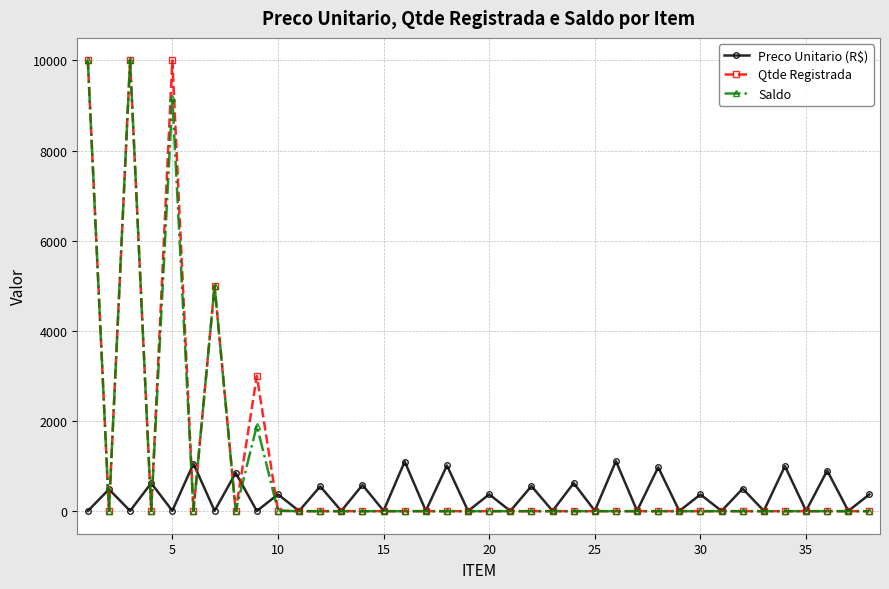

True or false: Preco Unitario (R$) has more than 0 interior local peaks.

True